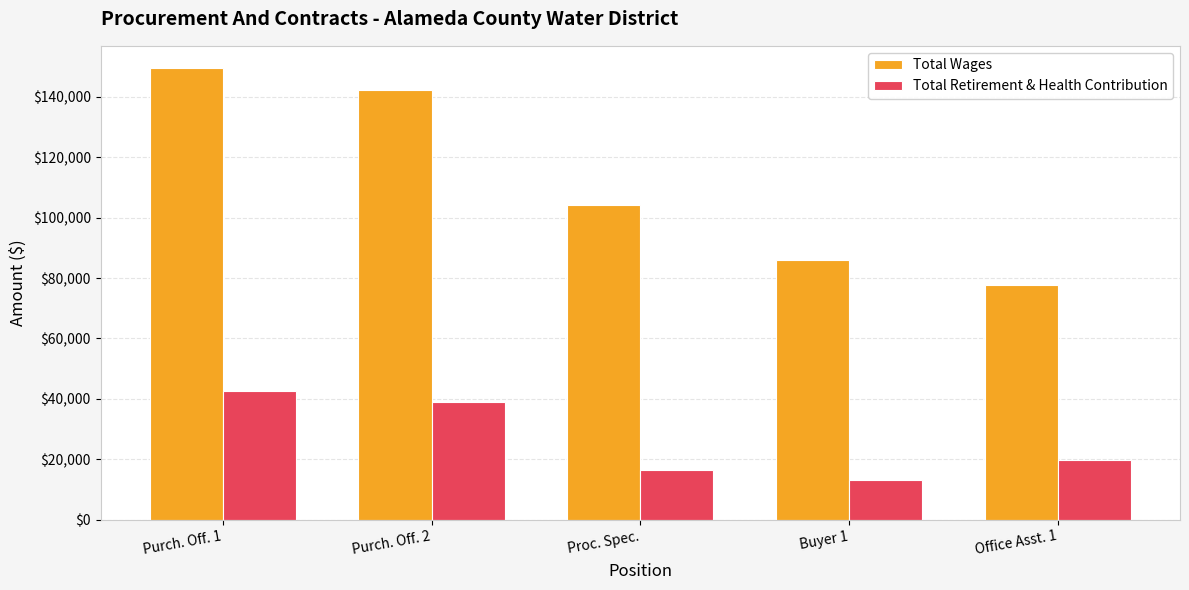

Are the bars horizontal?

No